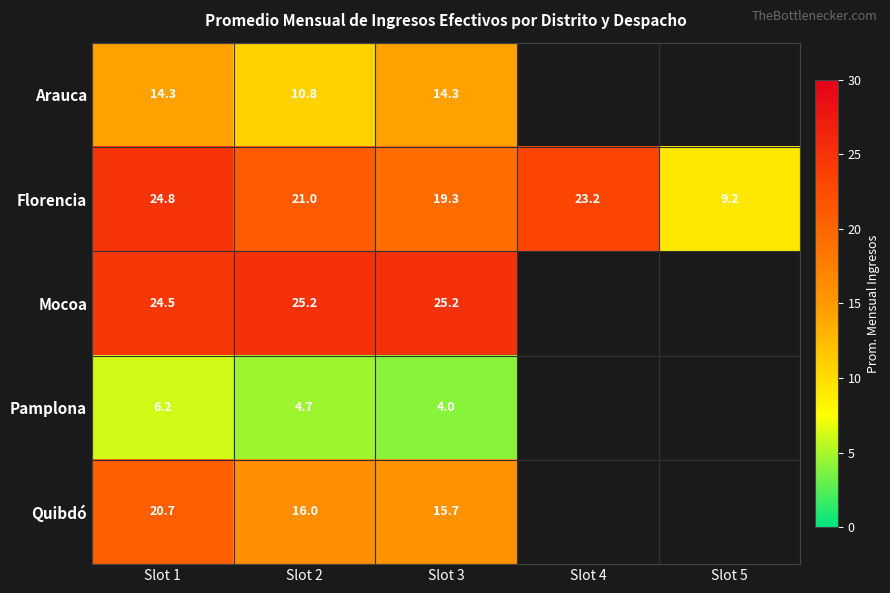

Where is Mocoa nearest to the value 24?

Slot 1